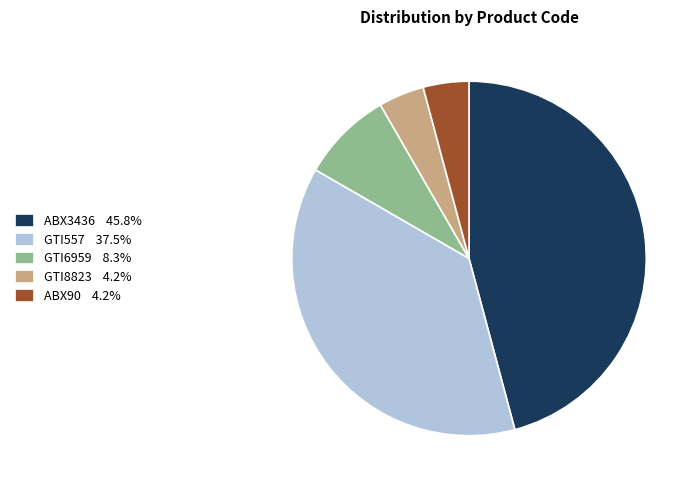

The GTI6959 slice represents 8% of the pie. True or false?

True